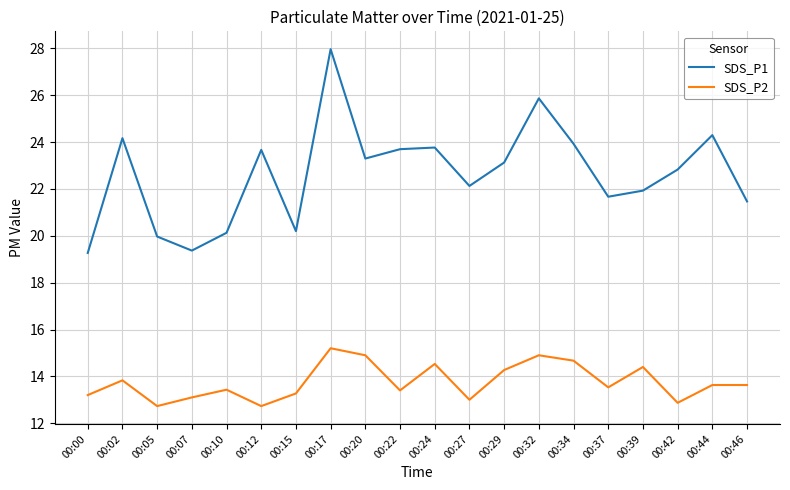

Which series changed the most between 00:34 and 00:46?

SDS_P1